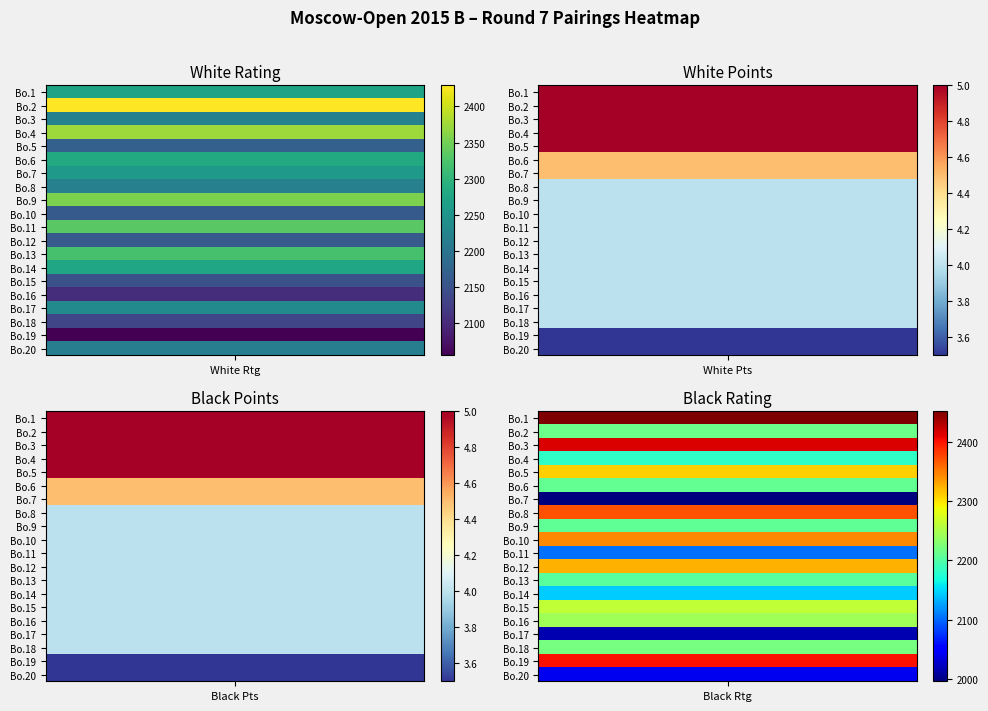

Reading left to right, extract all data points from this chart.

White Rtg: 0=2273.0	1=2429.0	2=2220.0	3=2375.0	4=2170.0	5=2283.0	6=2257.0	7=2218.0	8=2355.0	9=2161.0	10=2334.0	11=2160.0	12=2320.0	13=2277.0	14=2149.0	15=2105.0	16=2235.0	17=2134.0	18=2056.0	19=2215.0
White Pts: 0=5.0	1=5.0	2=5.0	3=5.0	4=5.0	5=4.5	6=4.5	7=4.0	8=4.0	9=4.0	10=4.0	11=4.0	12=4.0	13=4.0	14=4.0	15=4.0	16=4.0	17=4.0	18=3.5	19=3.5
Black Pts: 0=5.0	1=5.0	2=5.0	3=5.0	4=5.0	5=4.5	6=4.5	7=4.0	8=4.0	9=4.0	10=4.0	11=4.0	12=4.0	13=4.0	14=4.0	15=4.0	16=4.0	17=4.0	18=3.5	19=3.5
Black Rtg: 0=2451.0	1=2216.0	2=2415.0	3=2181.0	4=2310.0	5=2210.0	6=1996.0	7=2370.0	8=2208.0	9=2344.0	10=2103.0	11=2324.0	12=2204.0	13=2145.0	14=2262.0	15=2244.0	16=2016.0	17=2220.0	18=2402.0	19=2042.0